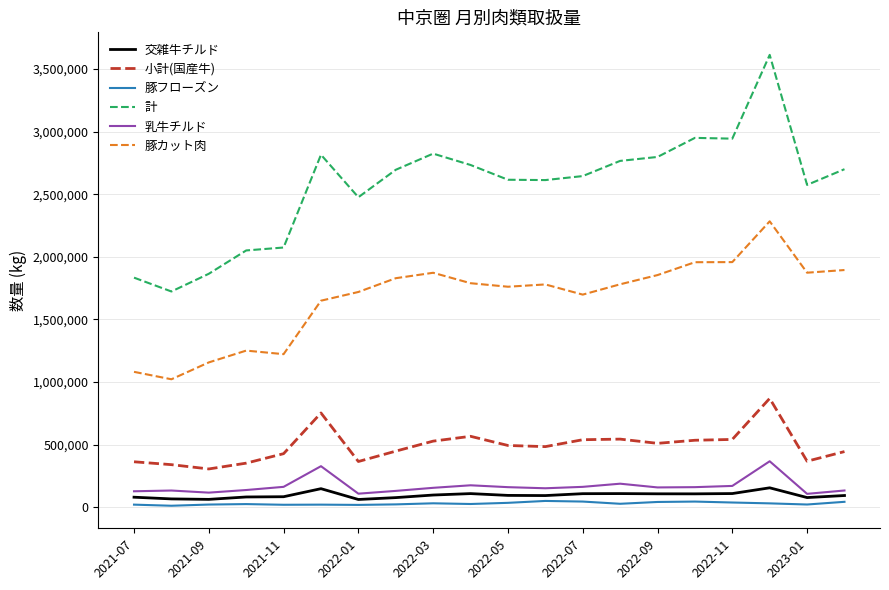

What is the lowest value of the 豚カット肉 series?

1021885